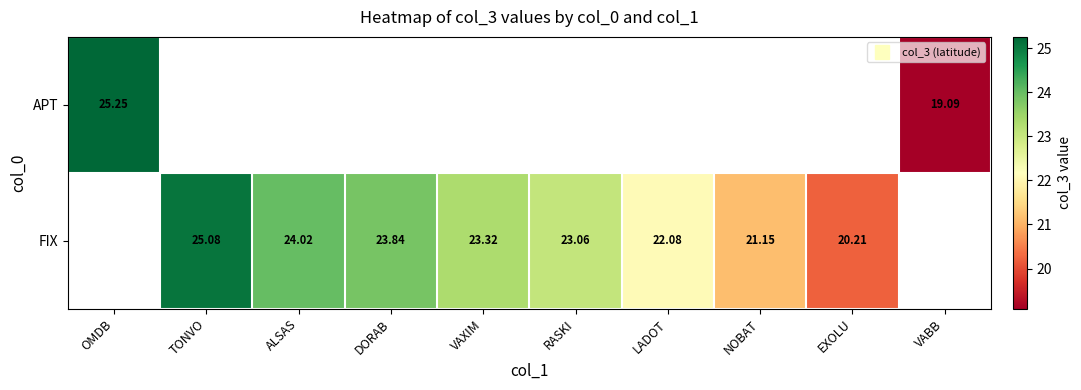

True or false: FIX has a value of 21.2 at NOBAT.

True